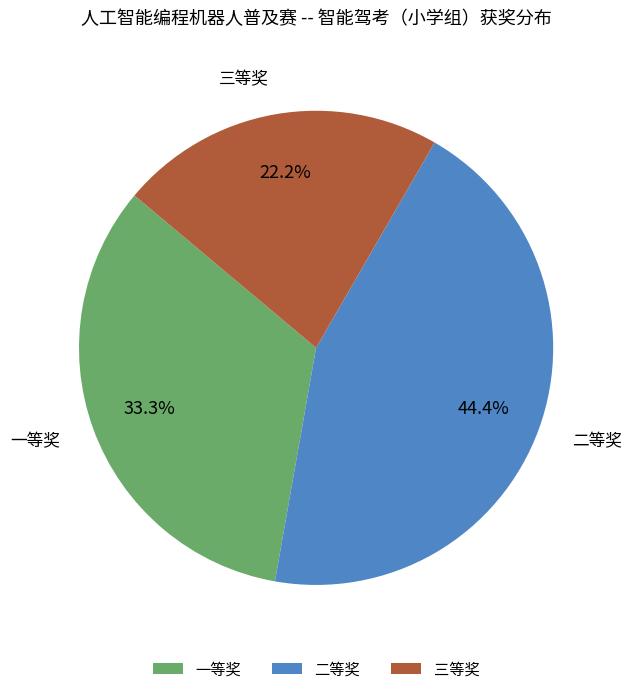

To the nearest percent, what is the difference between the largest and smallest slice percentages?

22%